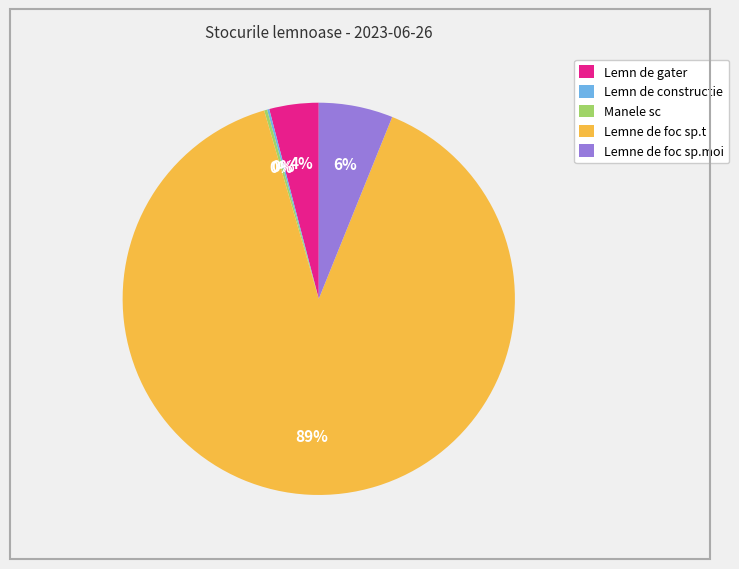

Which has a higher value, Lemne de foc sp.moi or Lemn de gater?

Lemne de foc sp.moi